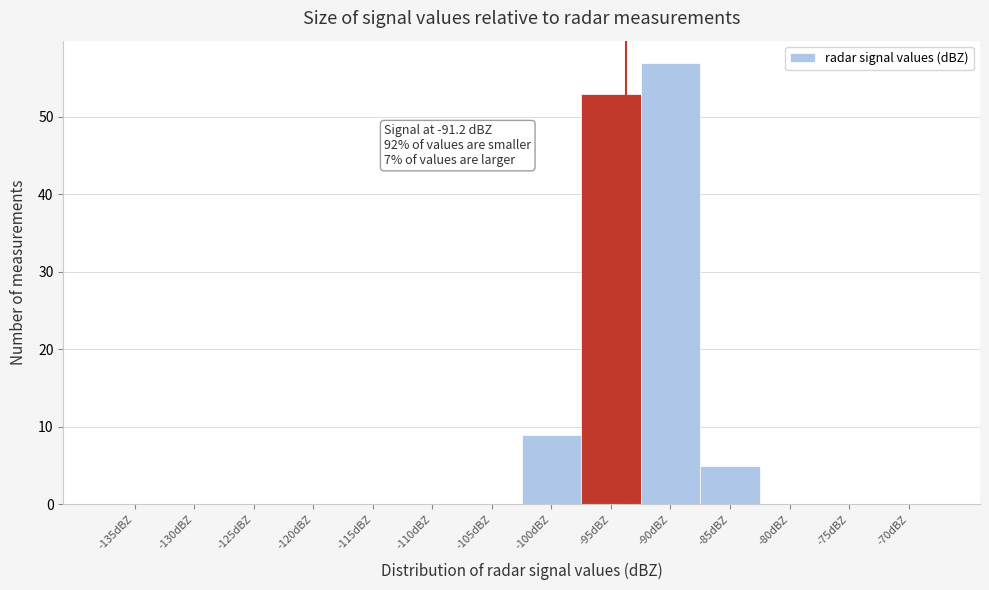

Reading left to right, what are all the values shown in this chart?

-135dBZ=0	-130dBZ=0	-125dBZ=0	-120dBZ=0	-115dBZ=0	-110dBZ=0	-105dBZ=0	-100dBZ=9	-95dBZ=53	-90dBZ=57	-85dBZ=5	-80dBZ=0	-75dBZ=0	-70dBZ=0